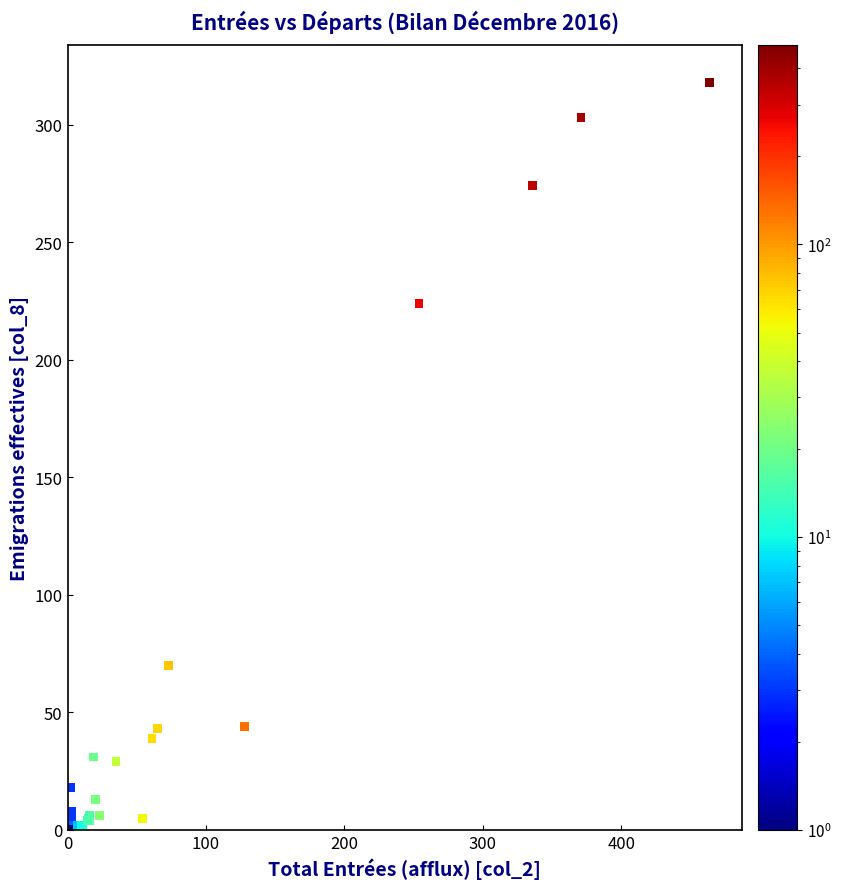

What Y value in the scatter plot is closest to 159?

224